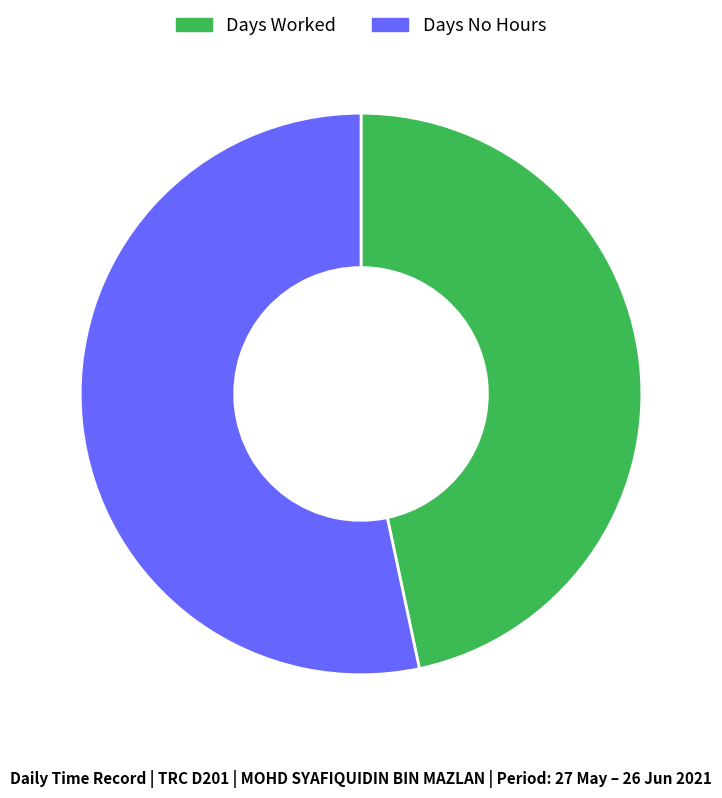

Approximately how many times larger is the value at Days No Hours compared to Days Worked?

1.1